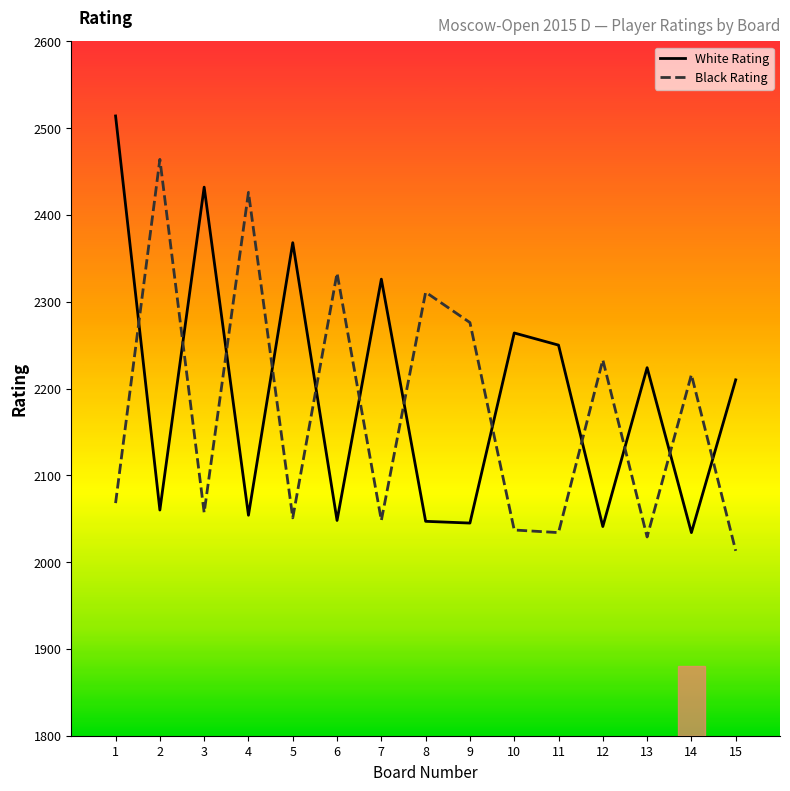

What is the spread (max minus min) of values at 7?

278